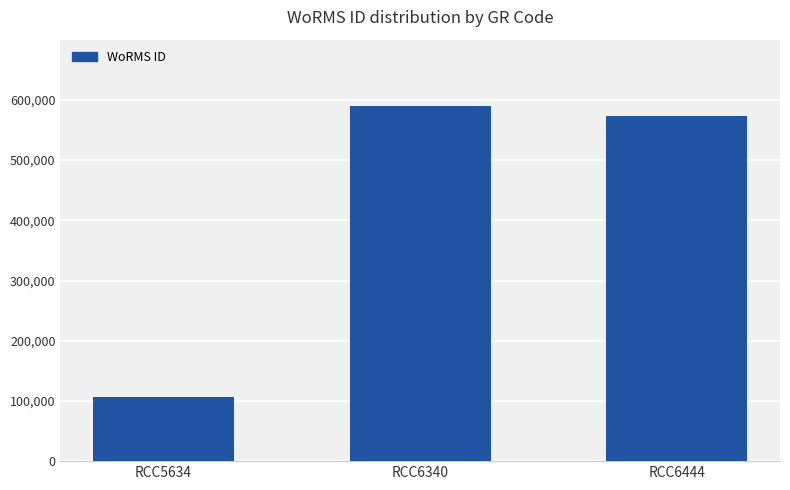

What is the maximum value shown in the chart?

590566